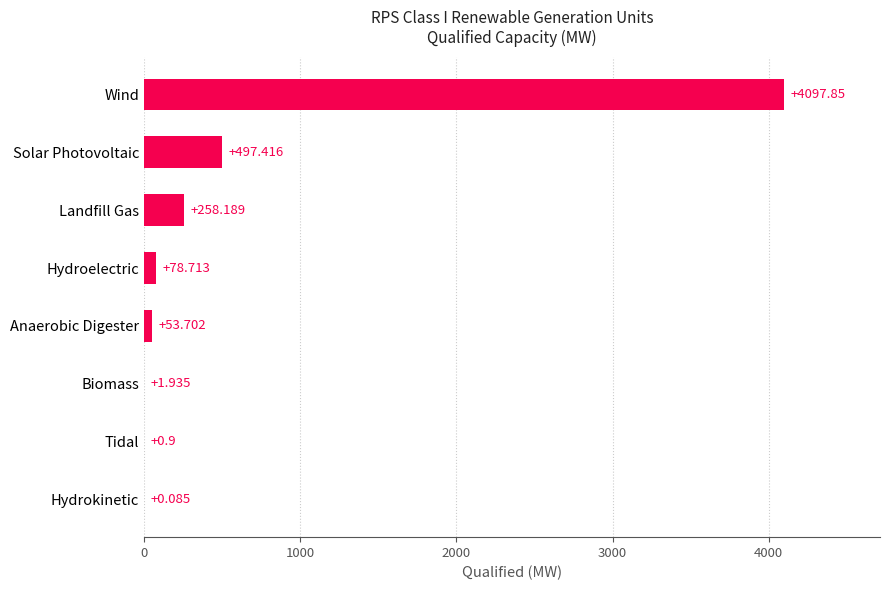

At which category does the chart reach its peak across all series?

Wind